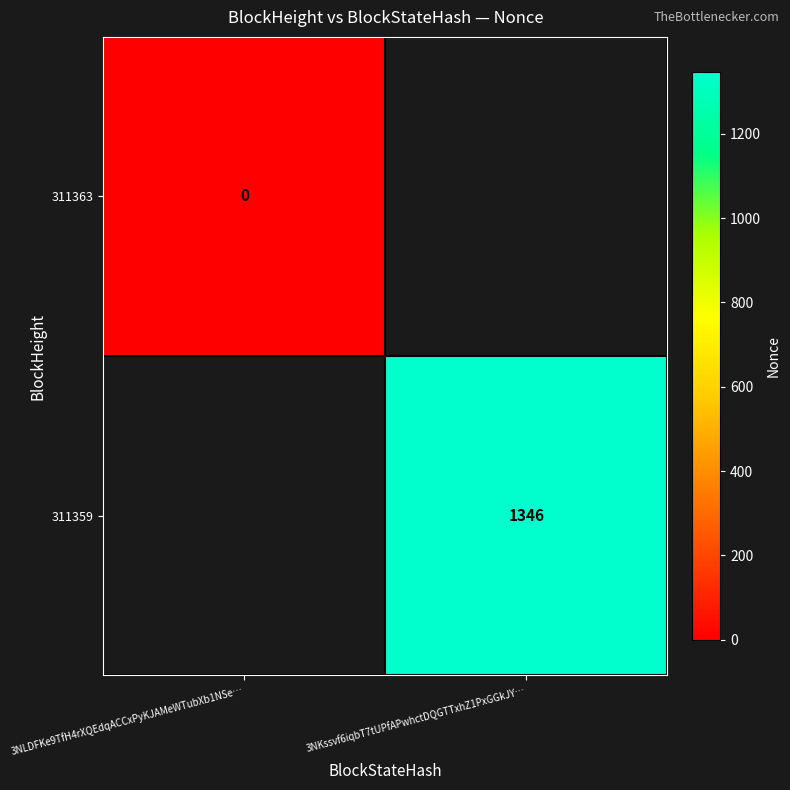

The value of 311359 at 3NKssvf6iqbT7tUPfAPwhctDQGTTxhZ1PxGGkJY… is 1346. True or false?

True